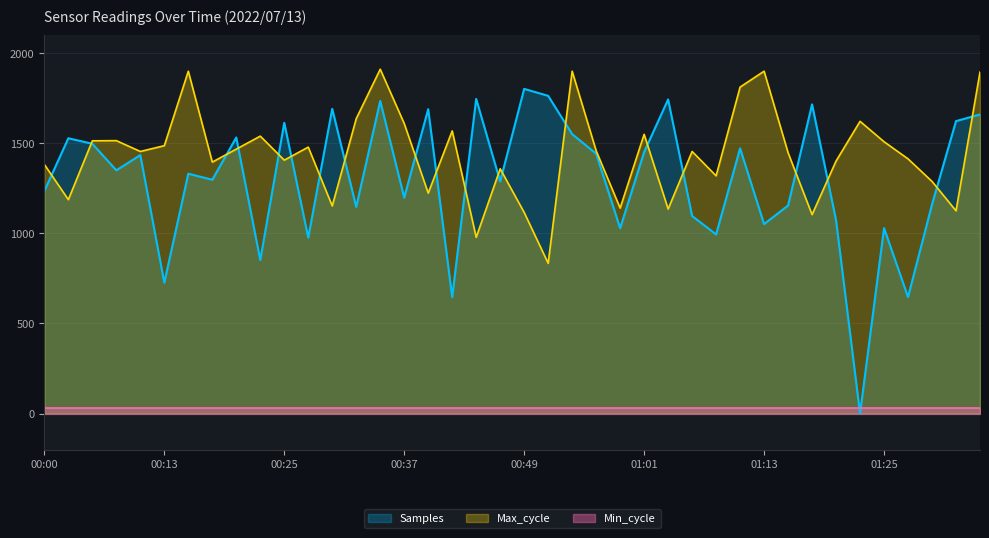

The Samples series shows 1440.8 at 00:56. True or false?

True